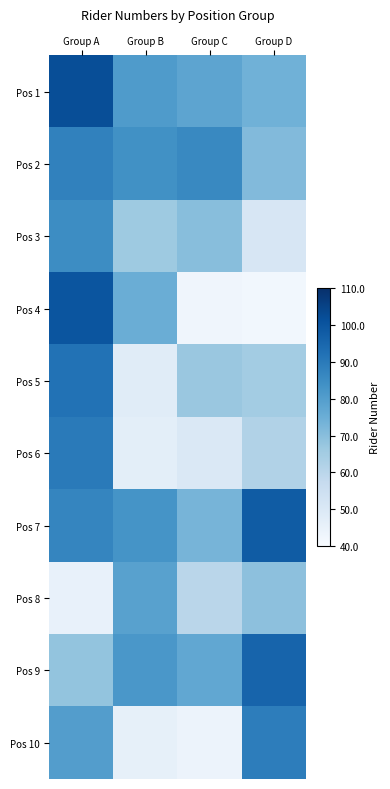

At which category is the sum across all series the highest?

Group A